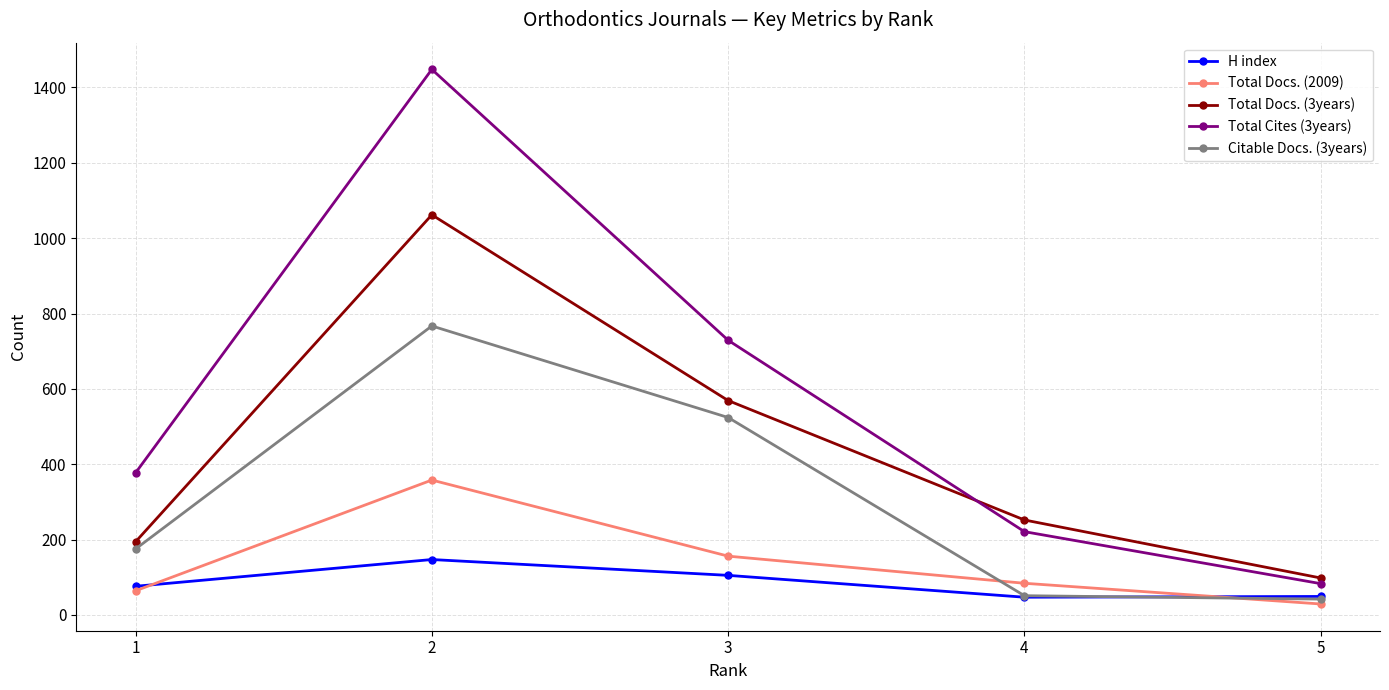

What is the smallest value displayed?

29